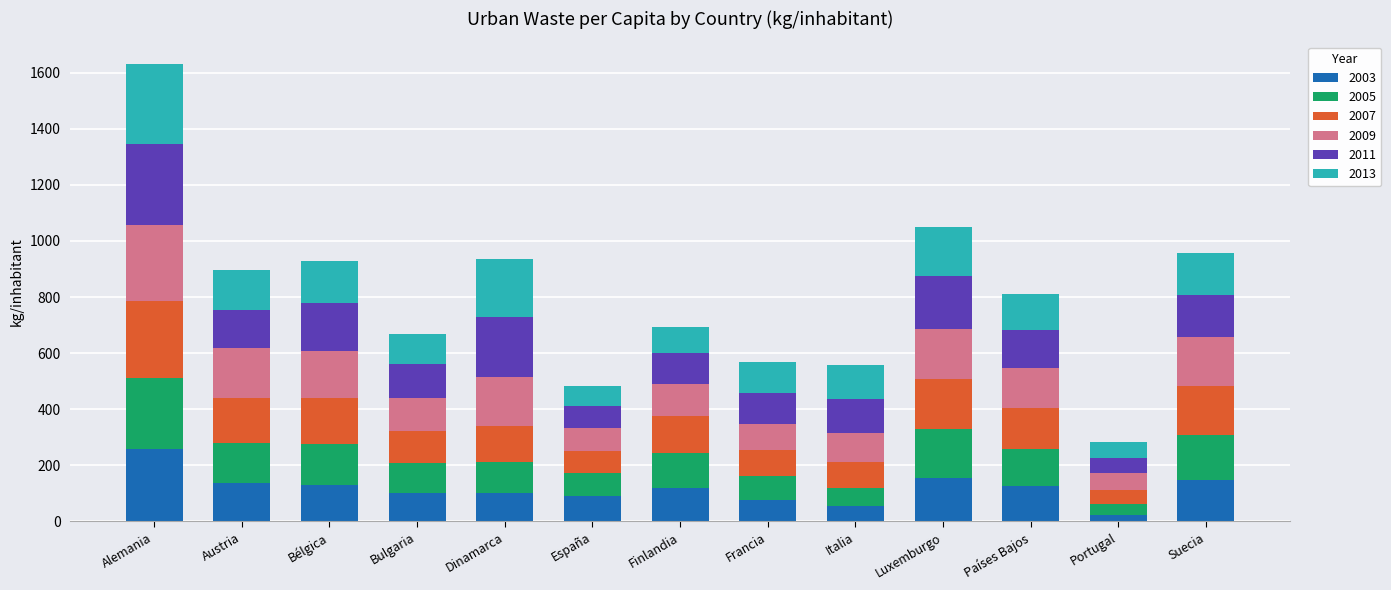

Which category has the highest value in the 2003 series?

Alemania